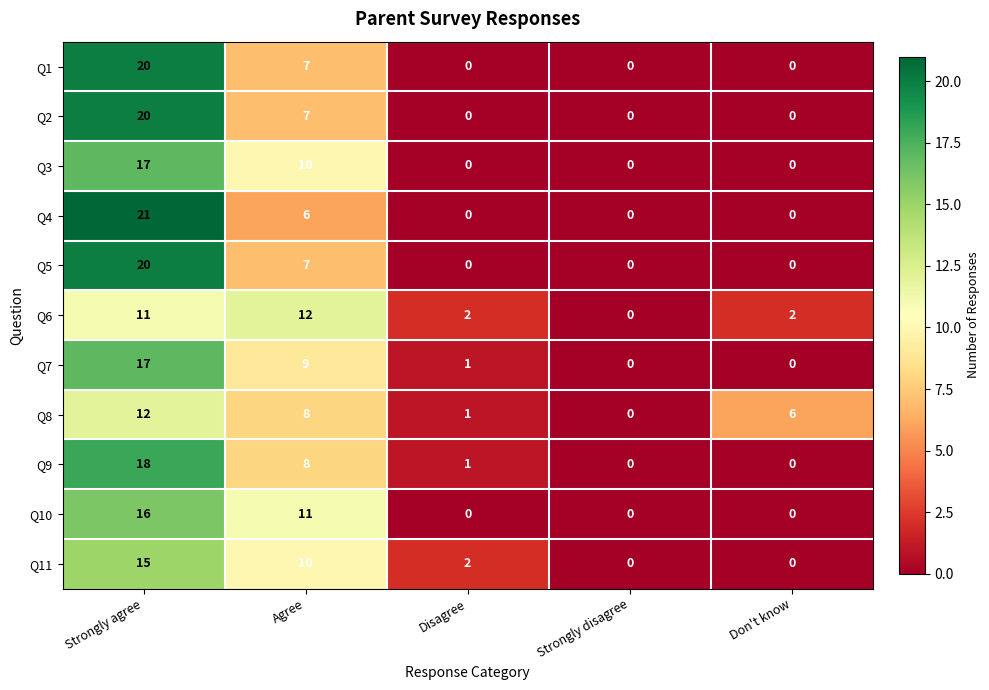

The value of Q7 at Strongly agree is 9. True or false?

False